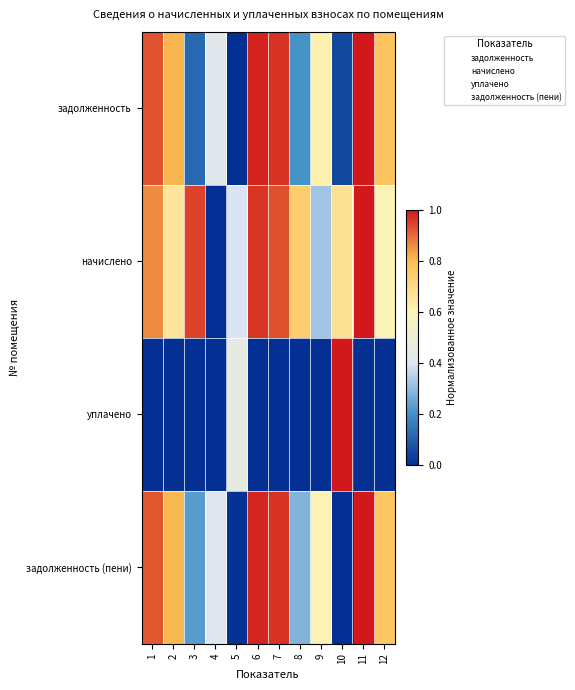

How many distinct data groups are displayed?

4